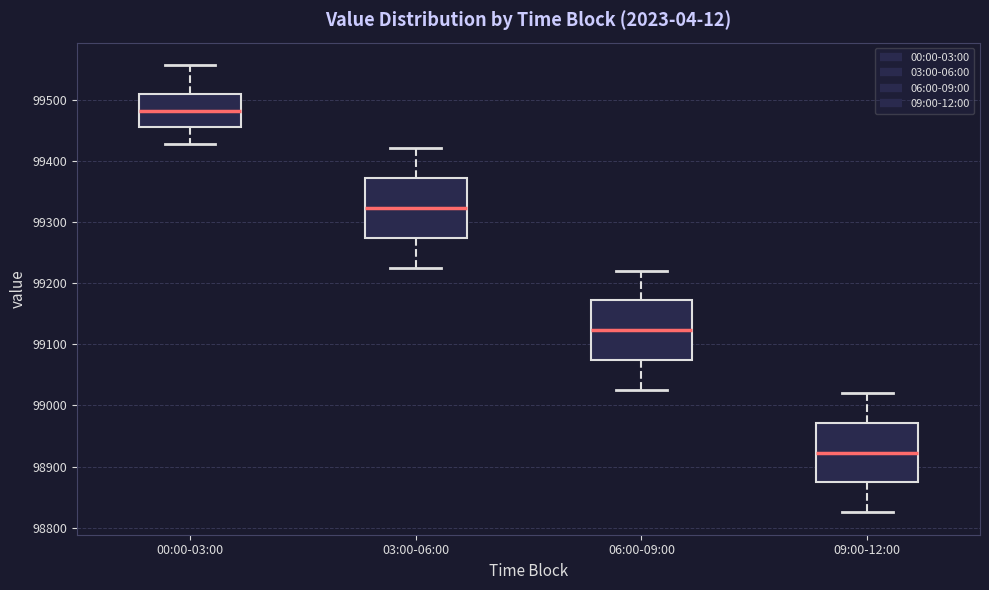

Reading left to right, read every box against the y-axis: the position of its median line, the range the box covers, and the ends of its whiskers. The values are not printed on the chart, so give them approximately, as read against the axis.

00:00-03:00: median 99480, box 99460 to 99510, whiskers 99430 to 99560
03:00-06:00: median 99320, box 99270 to 99370, whiskers 99230 to 99420
06:00-09:00: median 99120, box 99070 to 99170, whiskers 99030 to 99220
09:00-12:00: median 98920, box 98870 to 98970, whiskers 98830 to 99020